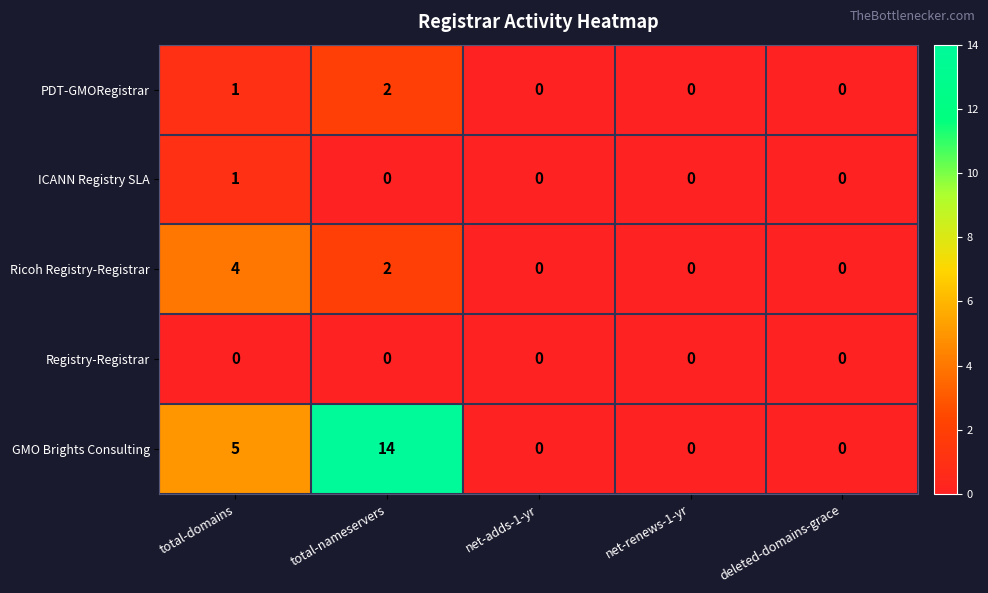

At which label is GMO Brights Consulting closest to 7?

total-domains